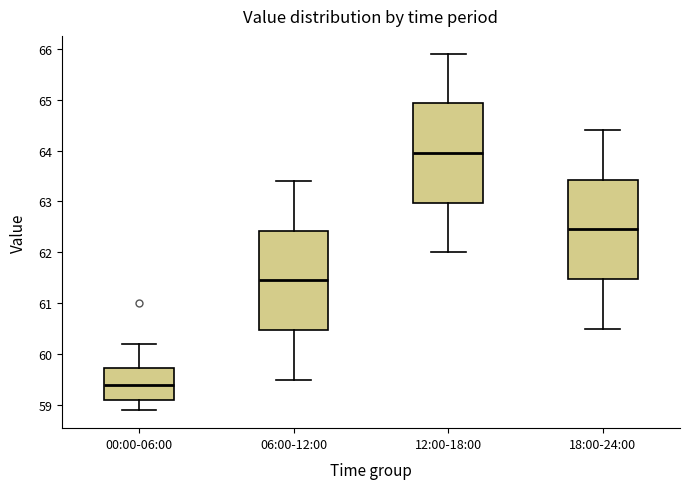

Where does the median line of the box for 18:00-24:00 sit on the y-axis? The values are not printed on the chart, so give them approximately, as read against the axis.

62.5